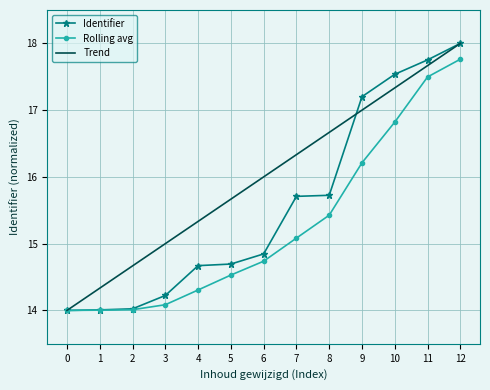

At 4, list the series in order from largest to smallest.

Trend, Identifier, Rolling avg